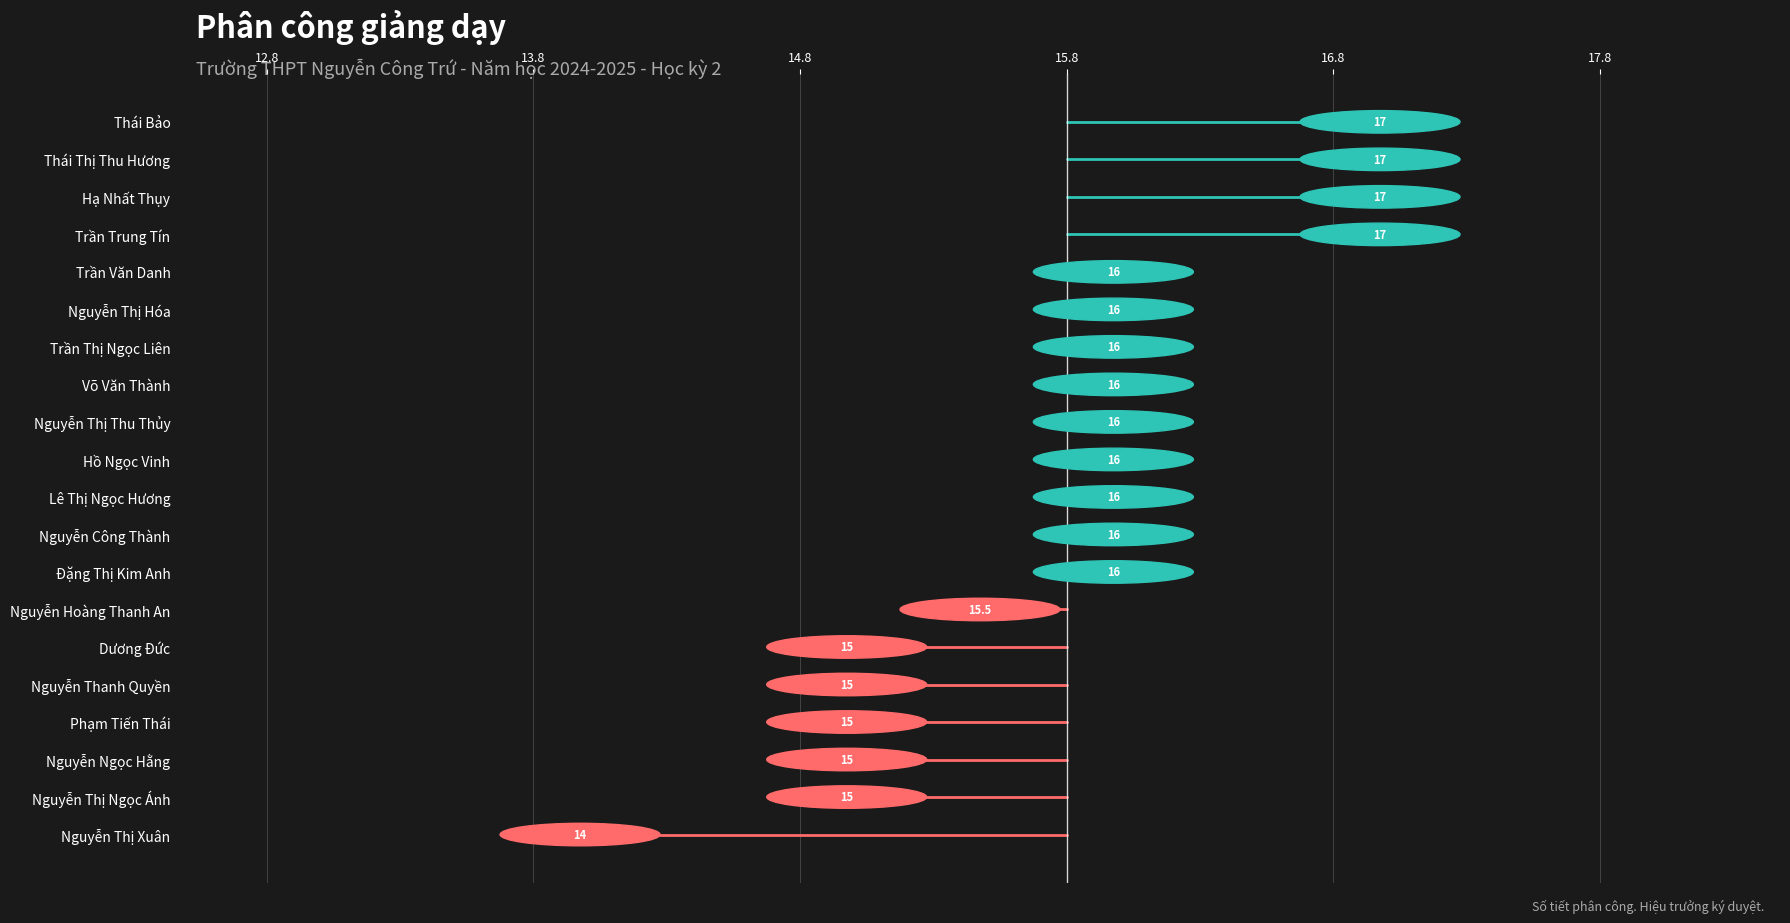

The value at Thái Thị Thu Hương is 22.4. True or false?

False